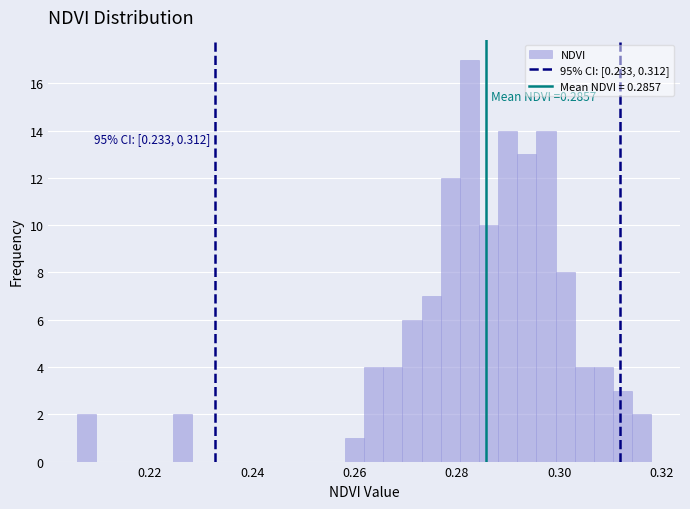

Around what value on the x-axis is the tallest bar? Give the approximate position of its centre, as read against the axis.

0.282